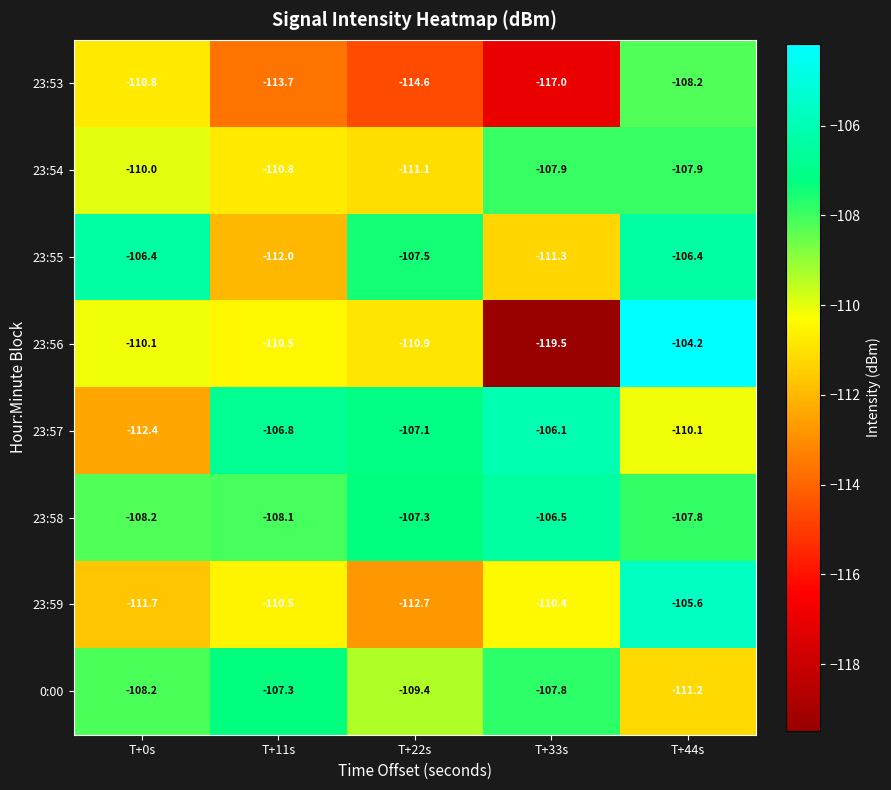

Between T+33s and T+44s, which series saw the biggest shift?

23:56